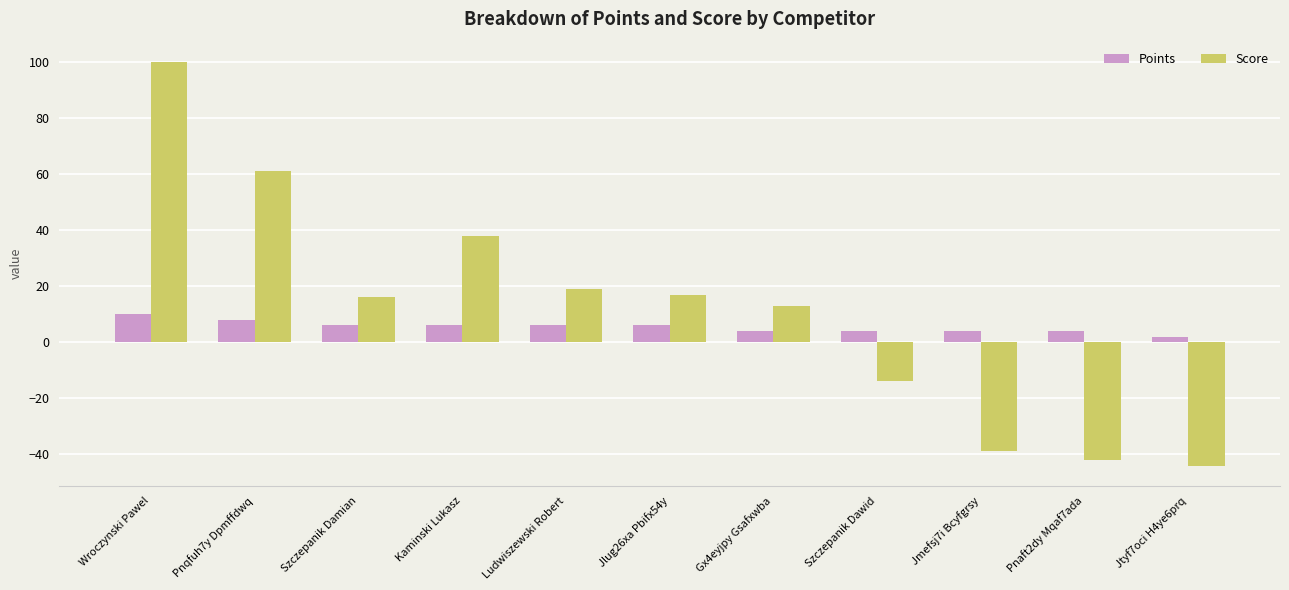

Which series has the widest spread of values?

Score